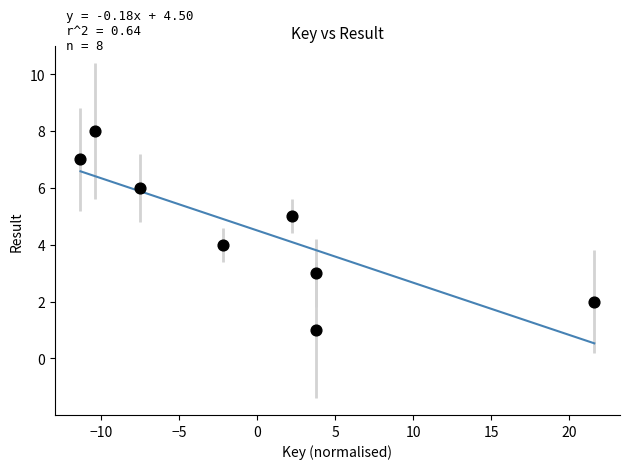

What is the range of Y values (max minus min)?

7